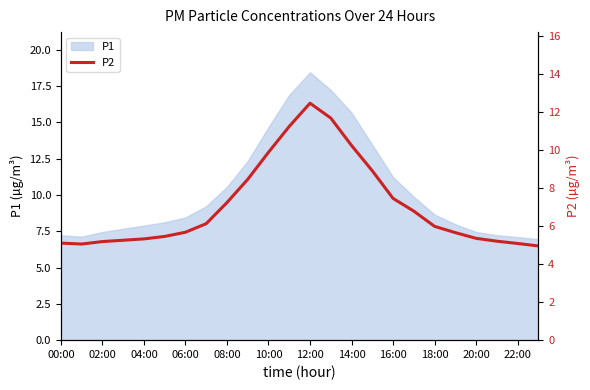

How many points are lower than both their immediate neighbors (excluding endpoints)?

1